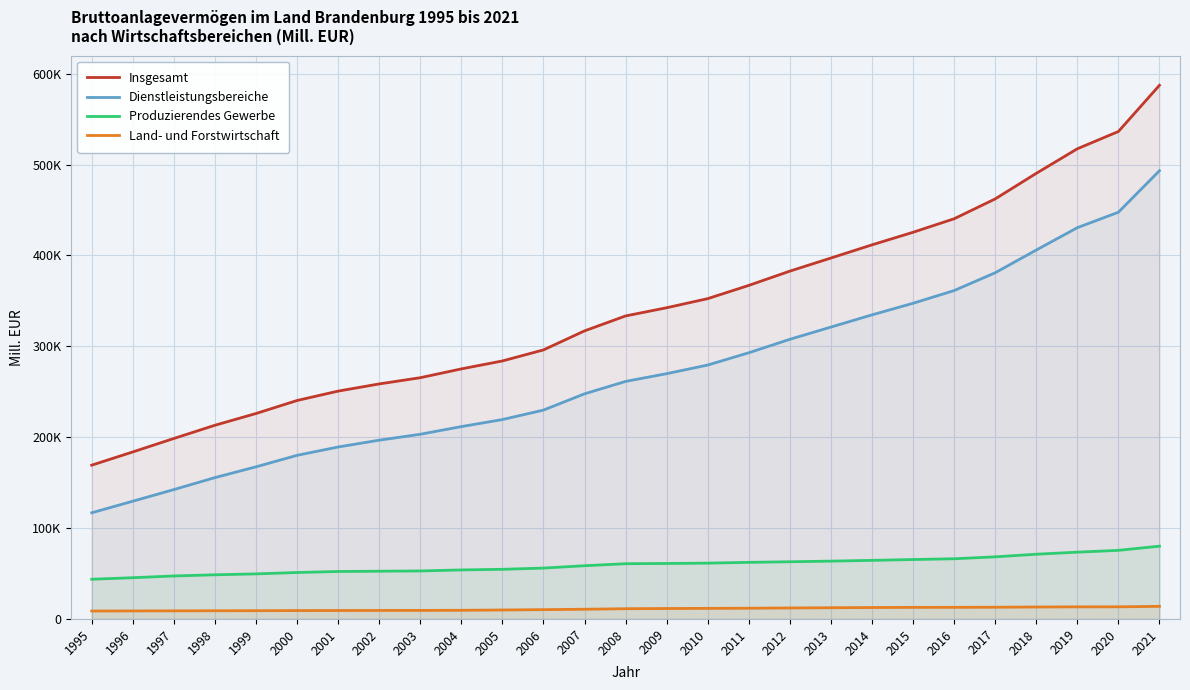

List the series in order of their peak value, highest first.

Insgesamt, Dienstleistungsbereiche, Produzierendes Gewerbe, Land- und Forstwirtschaft